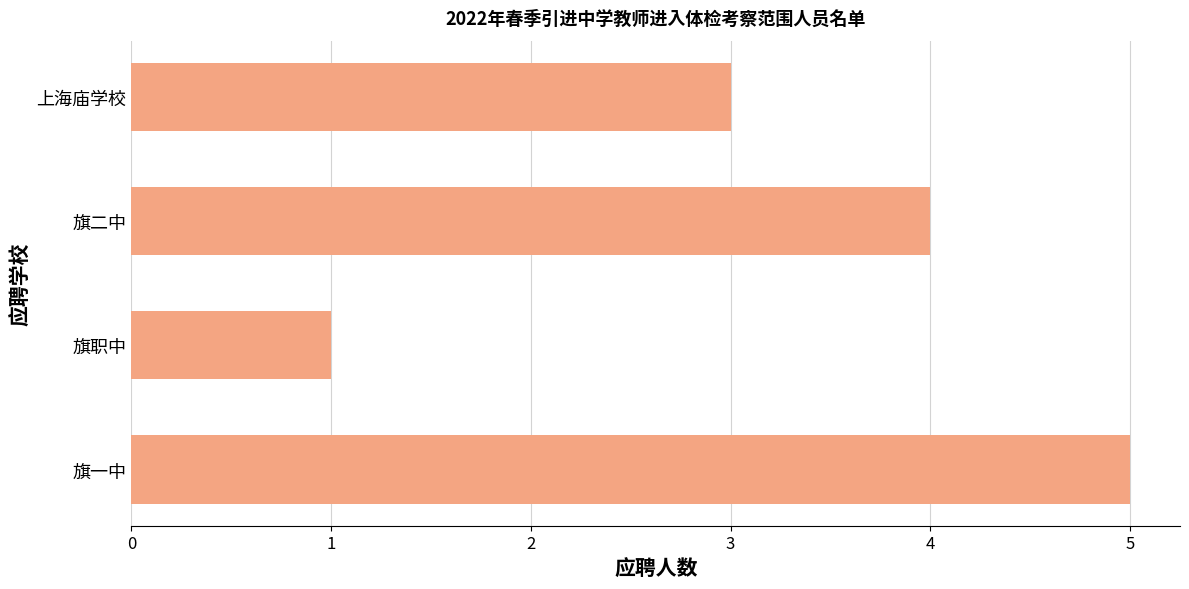

List the labels in order of value, smallest first.

旗职中, 上海庙学校, 旗二中, 旗一中